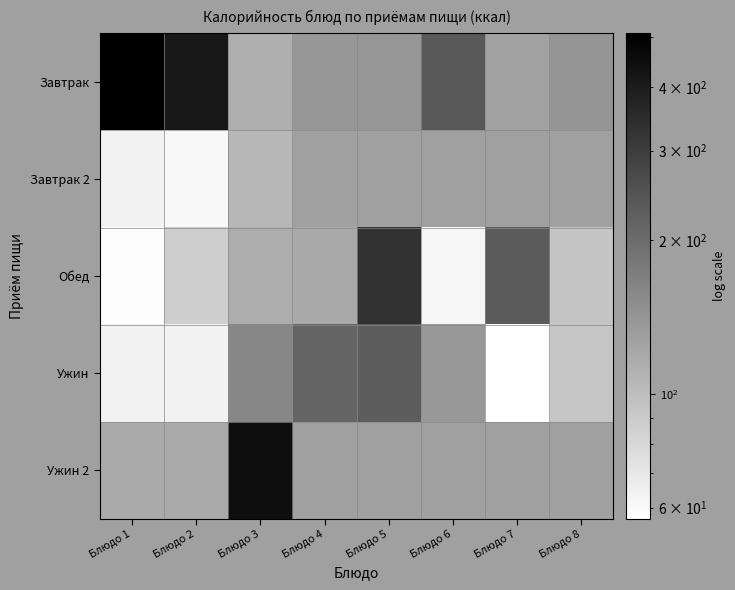

Which category has the lowest value across all series?

Блюдо 7